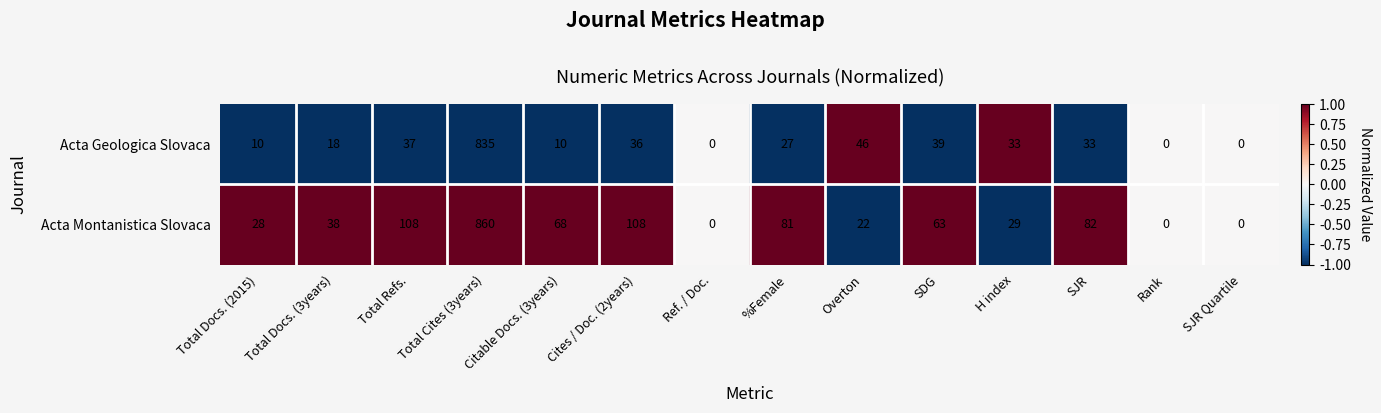

List the series in order of their overall mean, lowest first.

Acta Geologica Slovaca, Acta Montanistica Slovaca